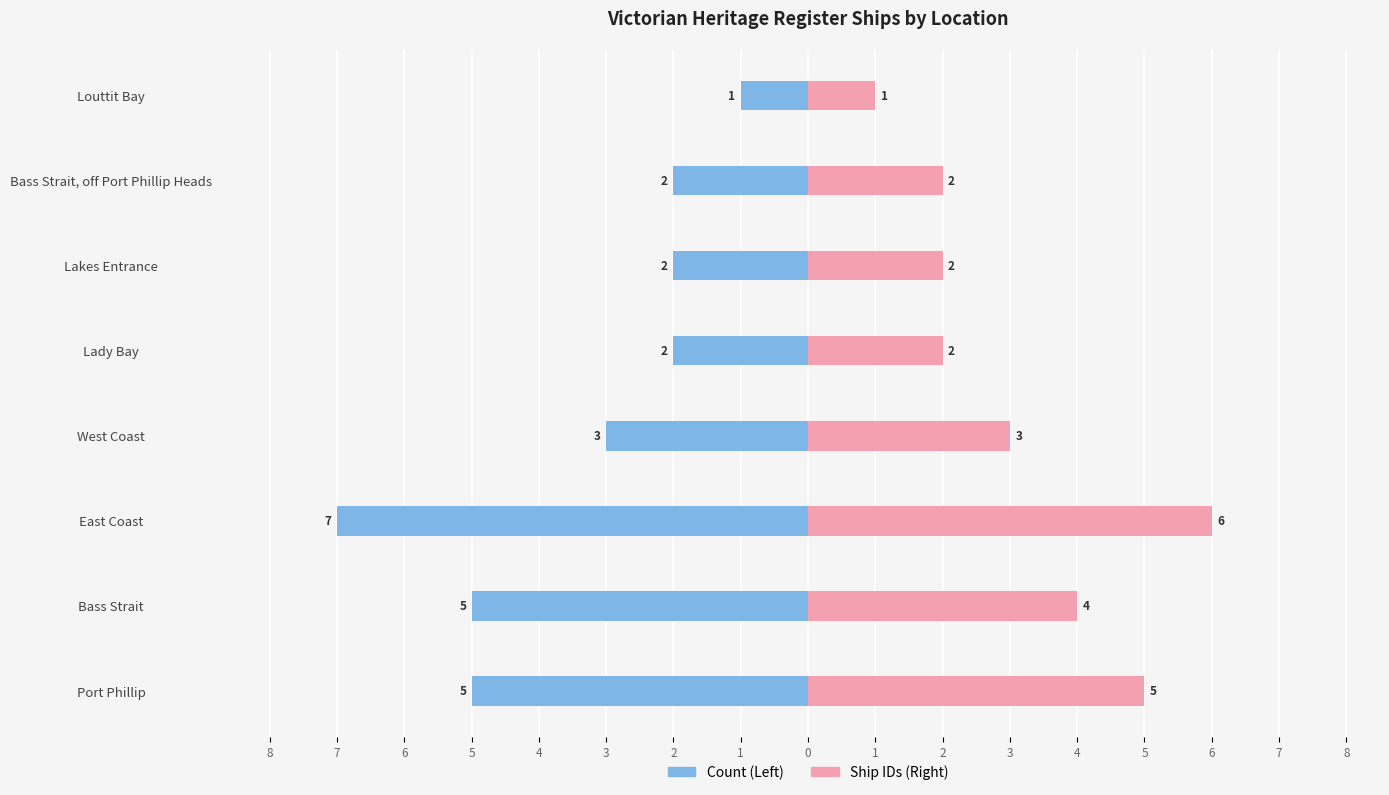

What is the difference between the second highest and minimum values in the Ship IDs (Right) series?

4